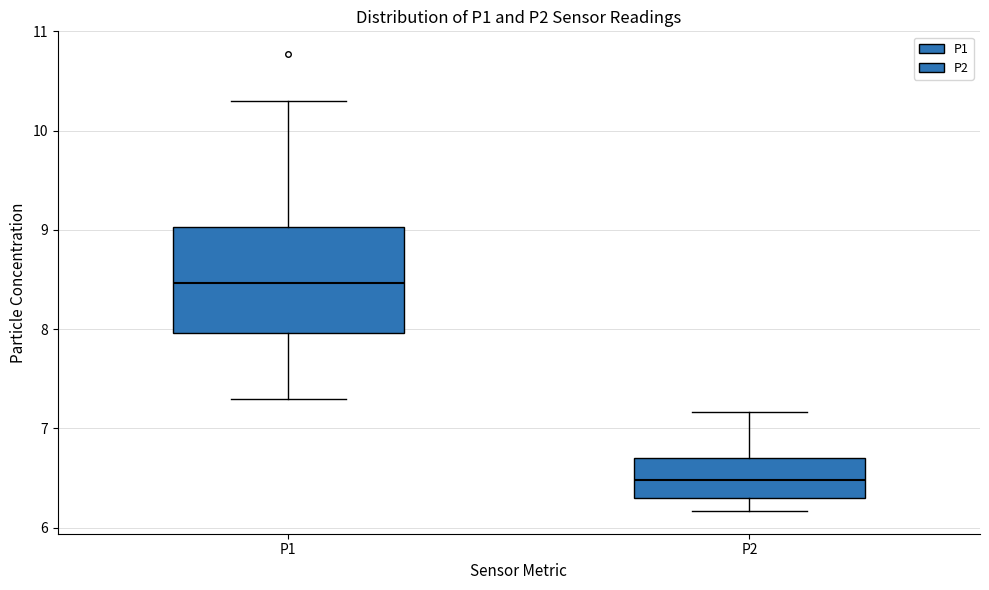

Where does the lower whisker of the box for P1 end on the y-axis? The values are not printed on the chart, so give them approximately, as read against the axis.

7.3